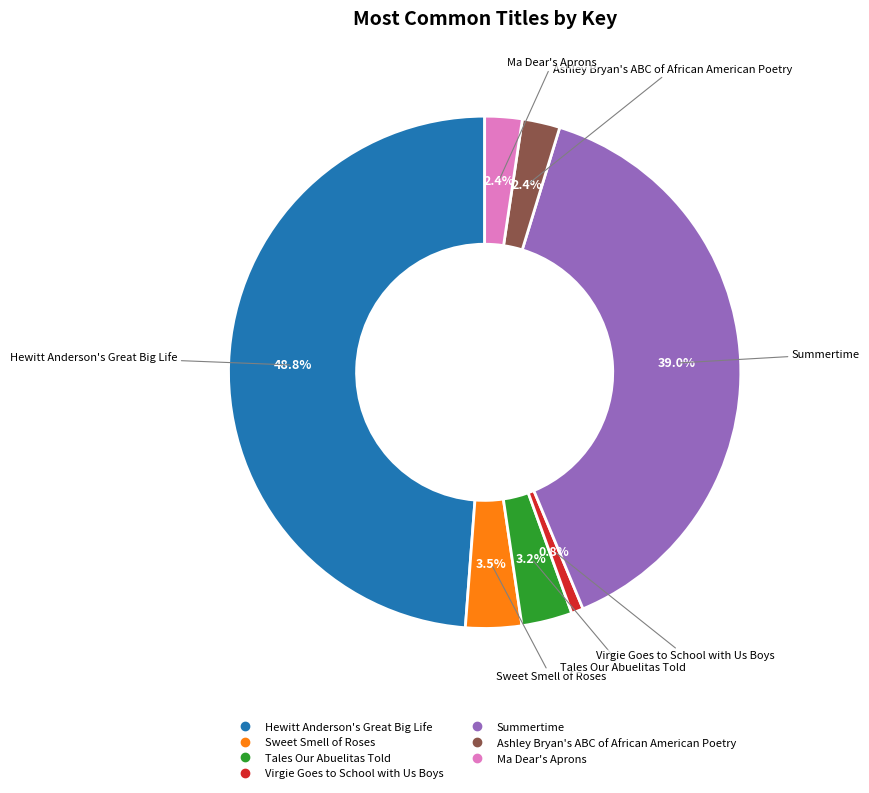

What percentage is the Virgie Goes to School with Us Boys slice, to the nearest percent?

1%